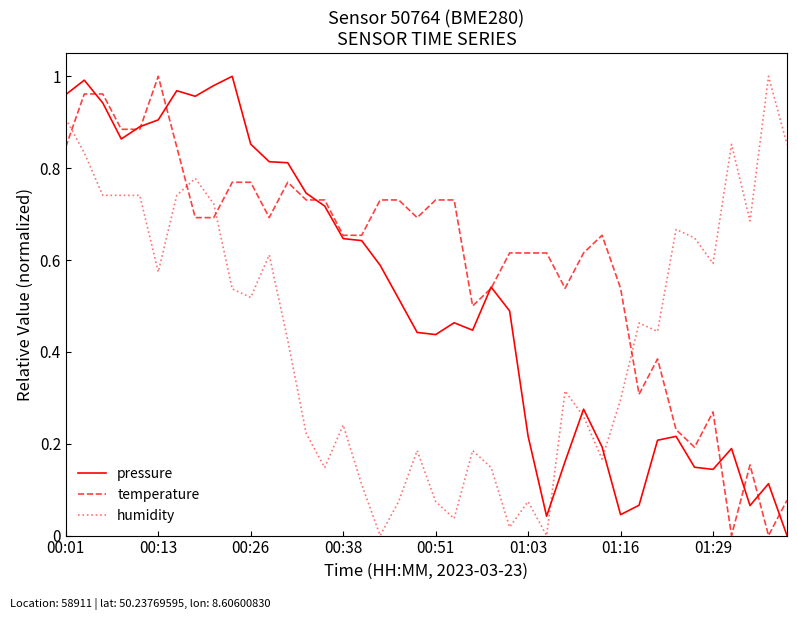

Rank the series by their average value, from lowest to highest.

humidity, pressure, temperature